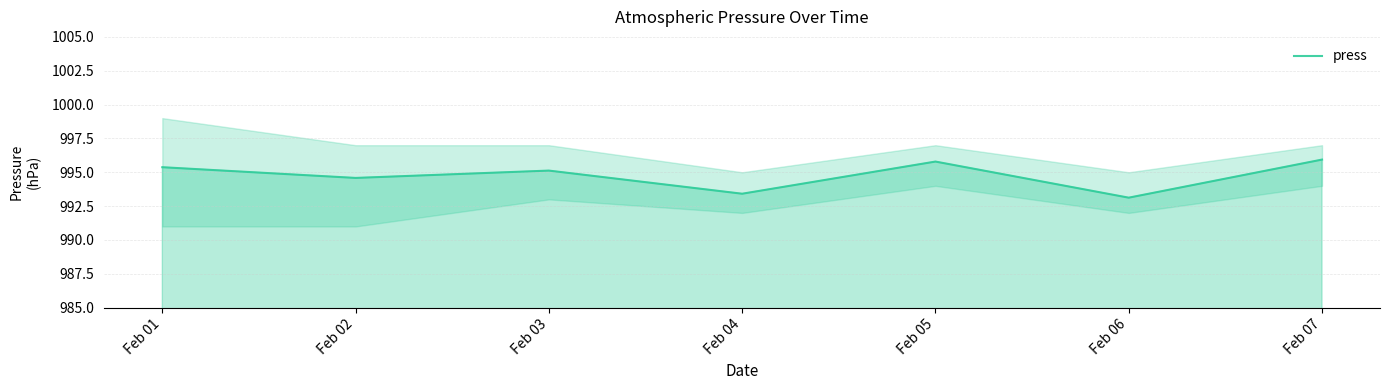

At which category does the chart reach its peak across all series?

Feb 07